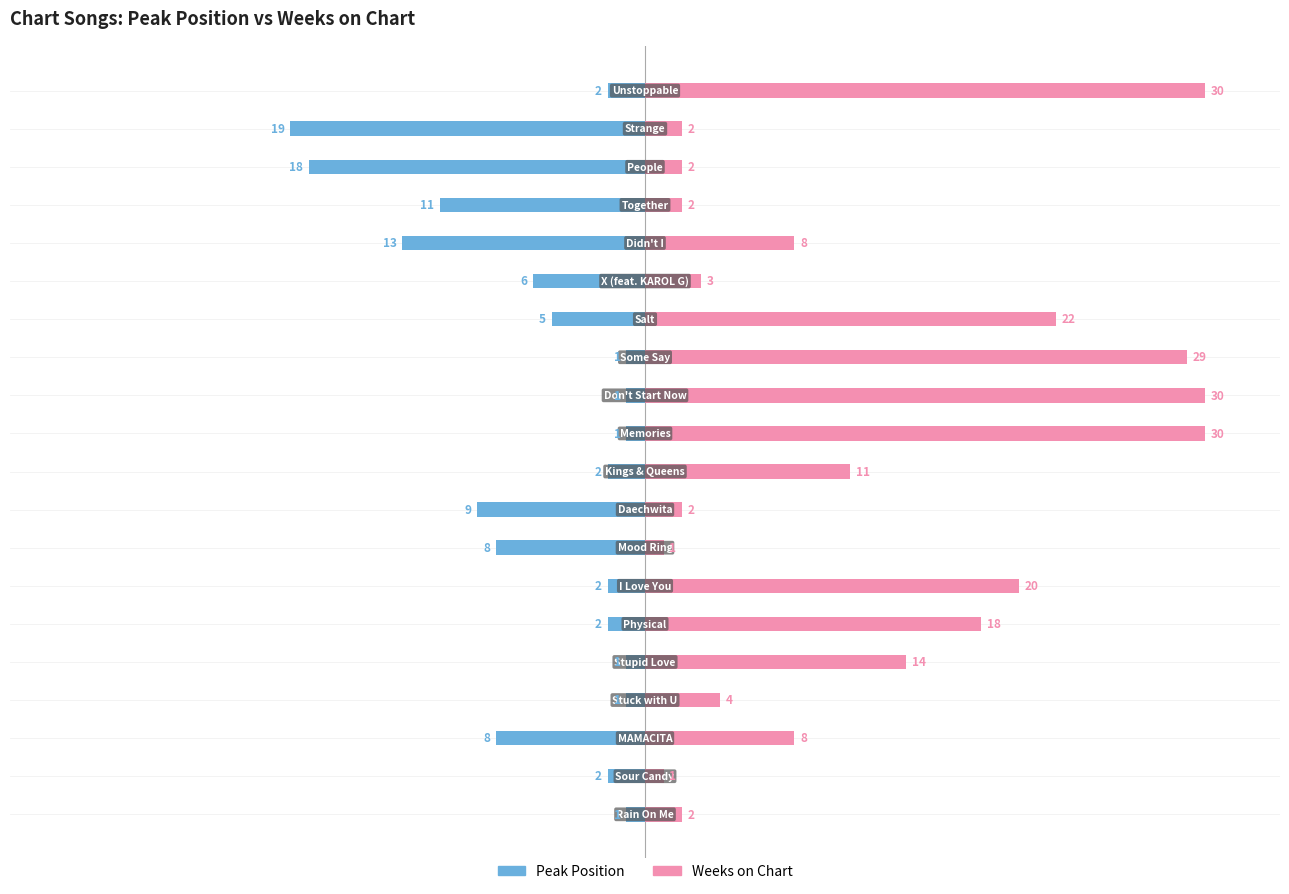

What is the highest value of the Peak Position series?

-1